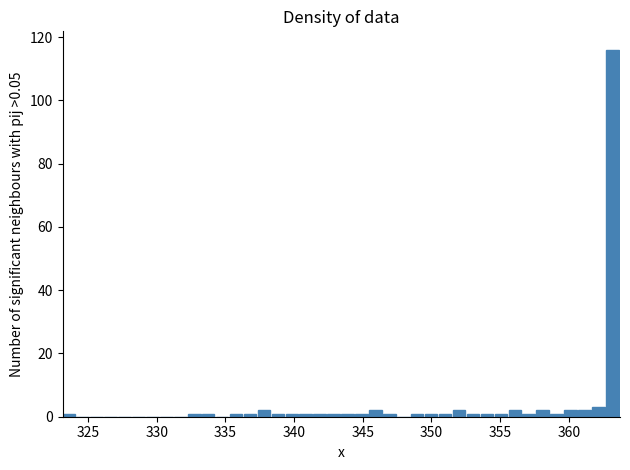

Around what value on the x-axis is the tallest bar? Give the approximate position of its centre, as read against the axis.

363.0